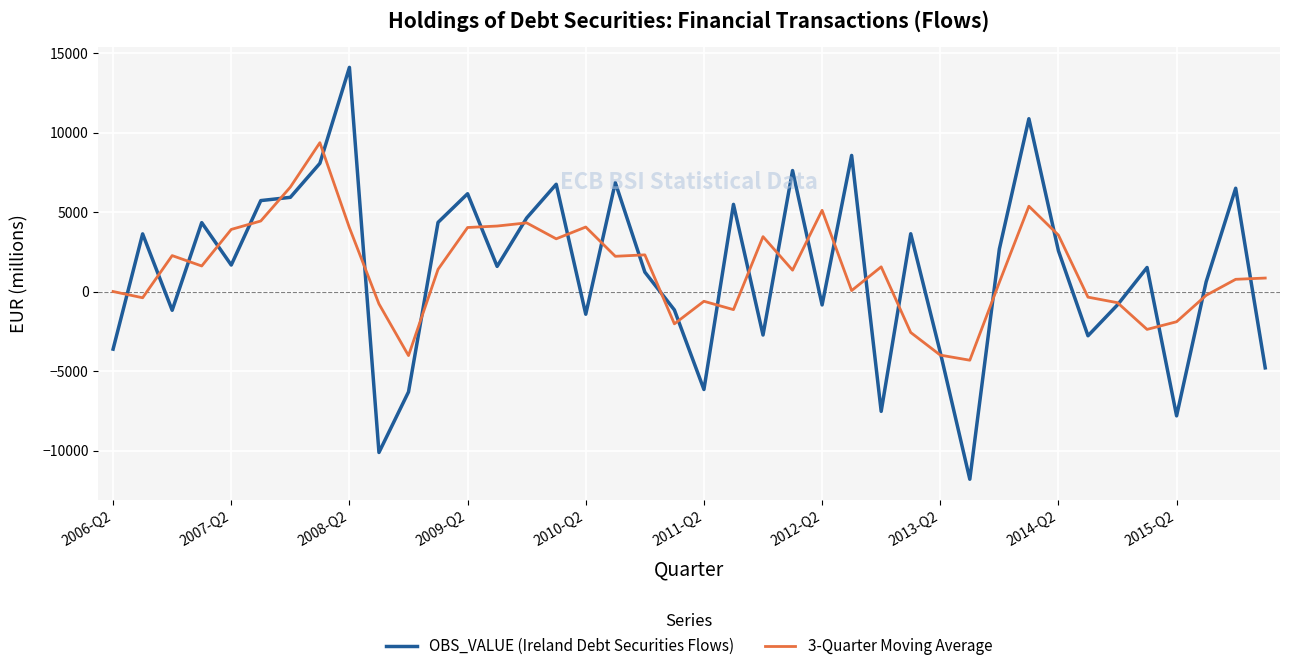

Which series has the largest range (max minus min)?

OBS_VALUE (Ireland Debt Securities Flows)